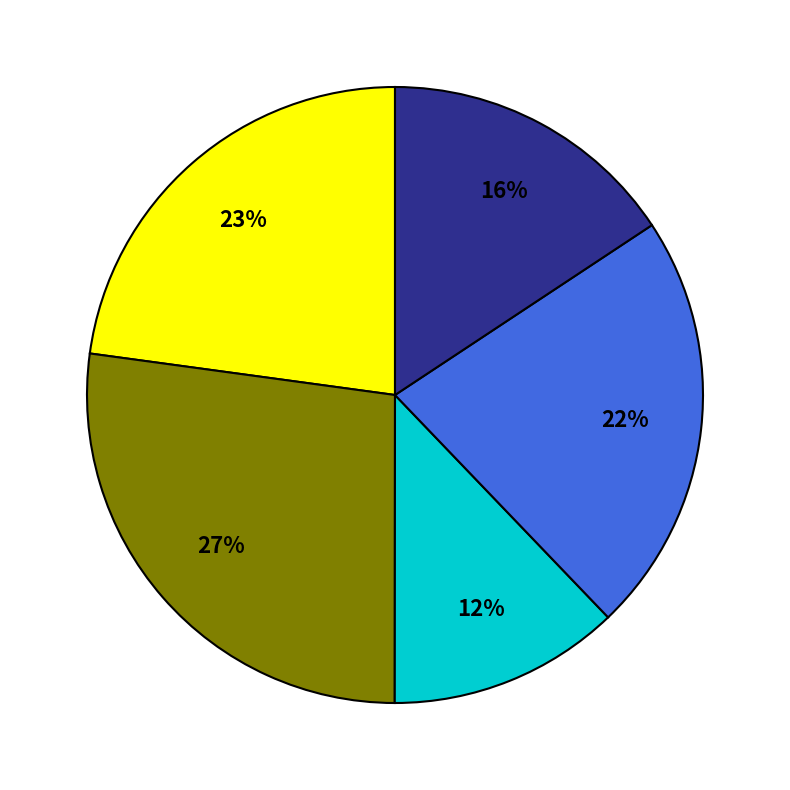

Does any single category account for the majority?

No